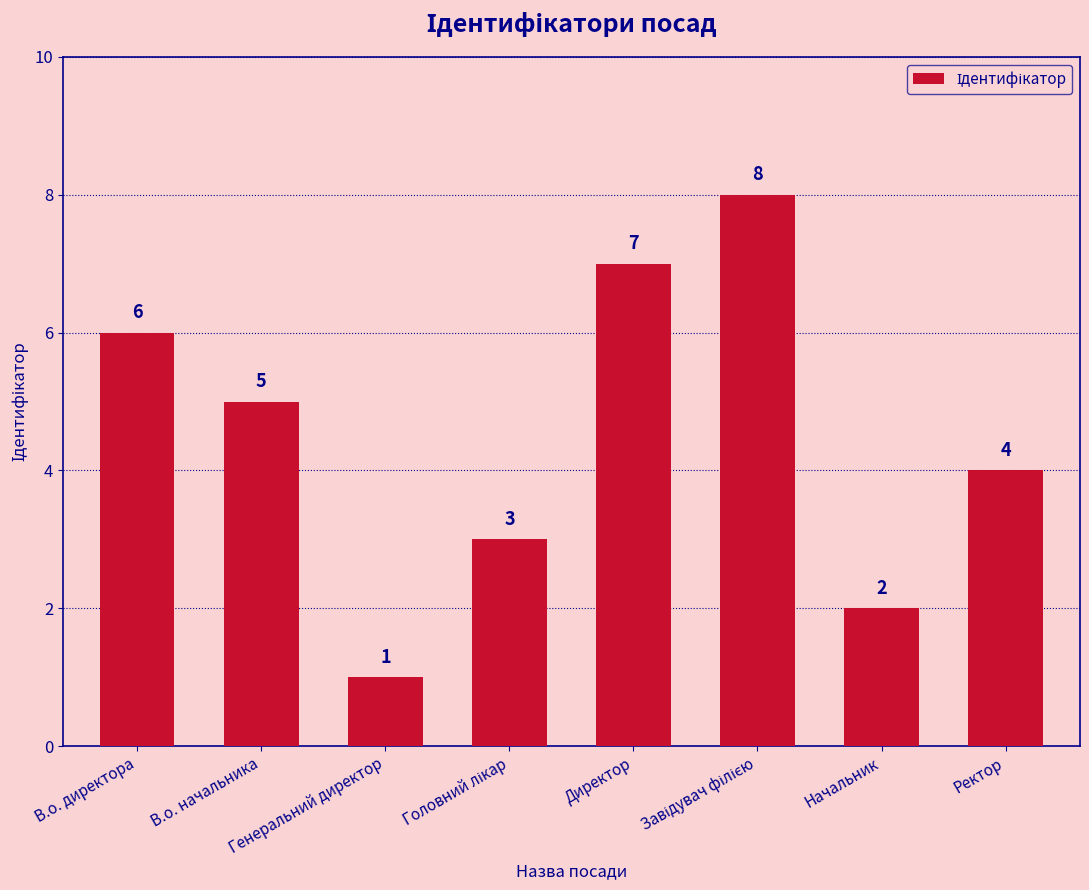

Count the values in the range 3 to 7.

5